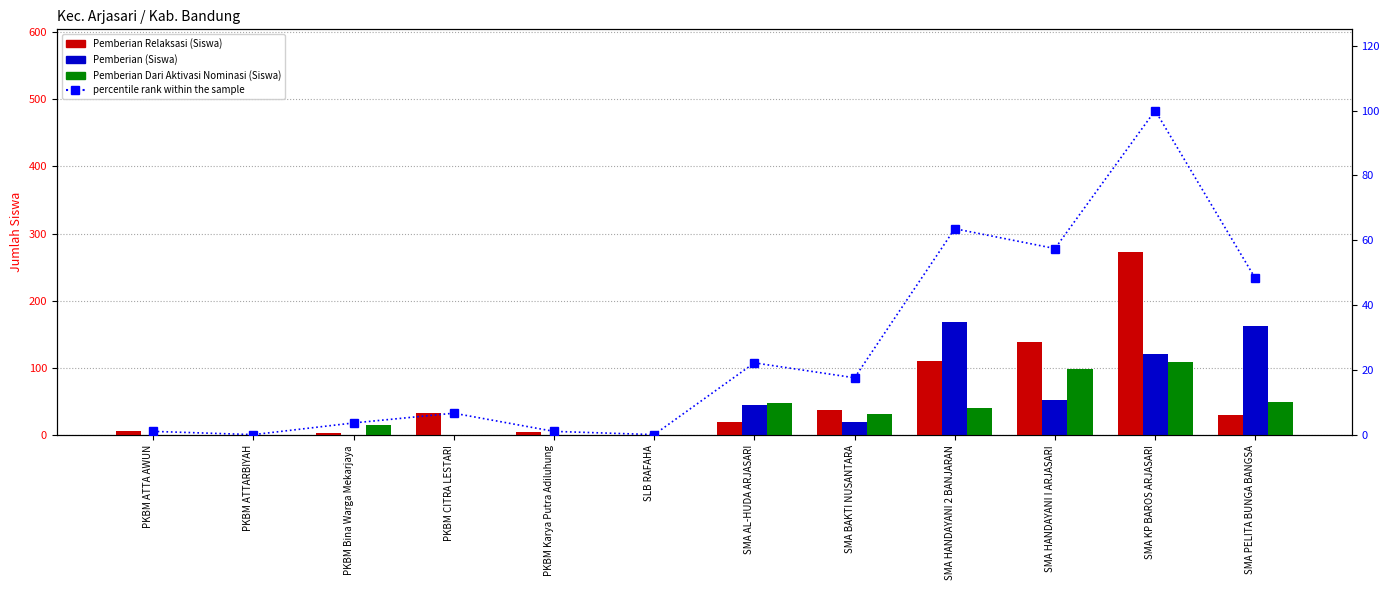

Reading right to left, list all the values displayed in this chart.

Pemberian Relaksasi (Siswa): SMA PELITA BUNGA BANGSA=30.0	SMA KP BAROS ARJASARI=273.0	SMA HANDAYANI I ARJASARI=138.0	SMA HANDAYANI 2 BANJARAN=111.0	SMA BAKTI NUSANTARA=38.0	SMA AL-HUDA ARJASARI=19.0	SLB RAFAHA=1.0	PKBM Karya Putra Adiluhung=5.0	PKBM CITRA LESTARI=33.0	PKBM Bina Warga Mekarjaya=4.0	PKBM ATTARBIYAH=1.0	PKBM ATTA AWUN=6.0
Pemberian (Siswa): SMA PELITA BUNGA BANGSA=163.0	SMA KP BAROS ARJASARI=121.0	SMA HANDAYANI I ARJASARI=52.0	SMA HANDAYANI 2 BANJARAN=169.0	SMA BAKTI NUSANTARA=19.0	SMA AL-HUDA ARJASARI=45.0	SLB RAFAHA=0.0	PKBM Karya Putra Adiluhung=1.0	PKBM CITRA LESTARI=1.0	PKBM Bina Warga Mekarjaya=0.0	PKBM ATTARBIYAH=0.0	PKBM ATTA AWUN=0.0
Pemberian Dari Aktivasi Nominasi (Siswa): SMA PELITA BUNGA BANGSA=50.0	SMA KP BAROS ARJASARI=109.0	SMA HANDAYANI I ARJASARI=99.0	SMA HANDAYANI 2 BANJARAN=40.0	SMA BAKTI NUSANTARA=32.0	SMA AL-HUDA ARJASARI=48.0	SLB RAFAHA=0.0	PKBM Karya Putra Adiluhung=0.0	PKBM CITRA LESTARI=0.0	PKBM Bina Warga Mekarjaya=15.0	PKBM ATTARBIYAH=0.0	PKBM ATTA AWUN=0.0
percentile rank within the sample: SMA PELITA BUNGA BANGSA=48.3	SMA KP BAROS ARJASARI=100.0	SMA HANDAYANI I ARJASARI=57.5	SMA HANDAYANI 2 BANJARAN=63.6	SMA BAKTI NUSANTARA=17.7	SMA AL-HUDA ARJASARI=22.3	SLB RAFAHA=0.2	PKBM Karya Putra Adiluhung=1.2	PKBM CITRA LESTARI=6.8	PKBM Bina Warga Mekarjaya=3.8	PKBM ATTARBIYAH=0.2	PKBM ATTA AWUN=1.2